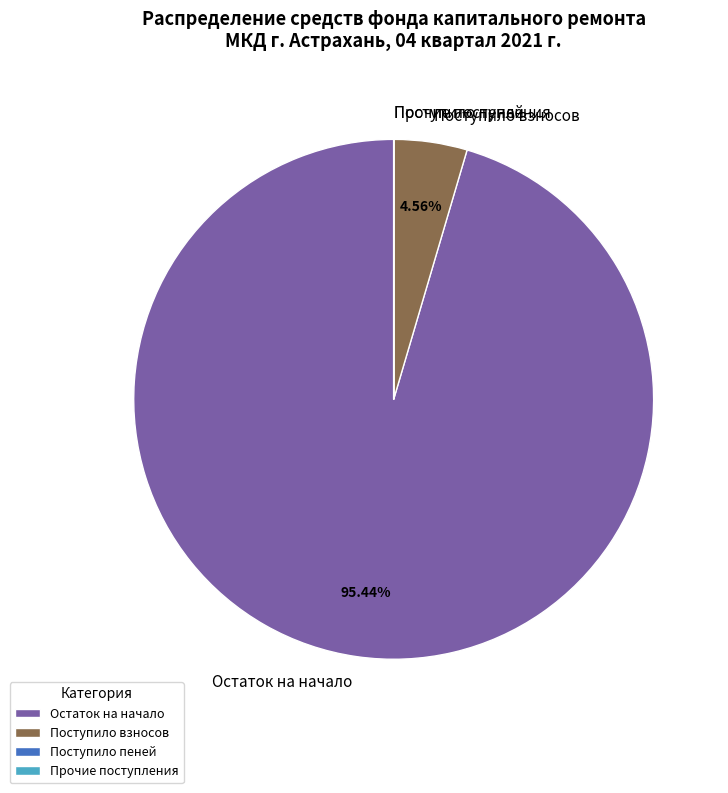

Which has a higher value, Поступило взносов or Остаток на начало?

Остаток на начало